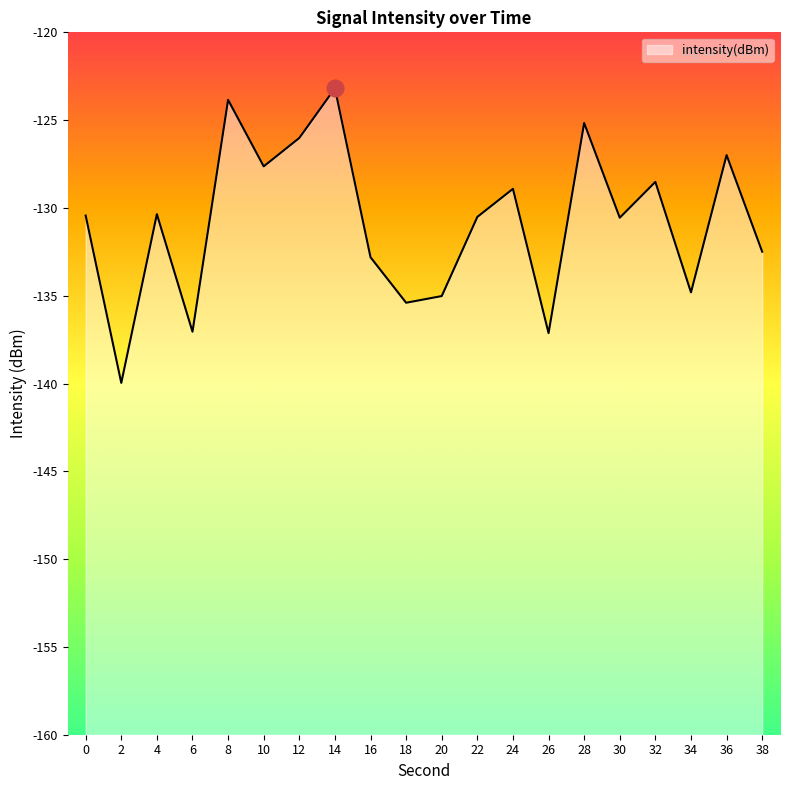

The value at 6 is -137.0. True or false?

True